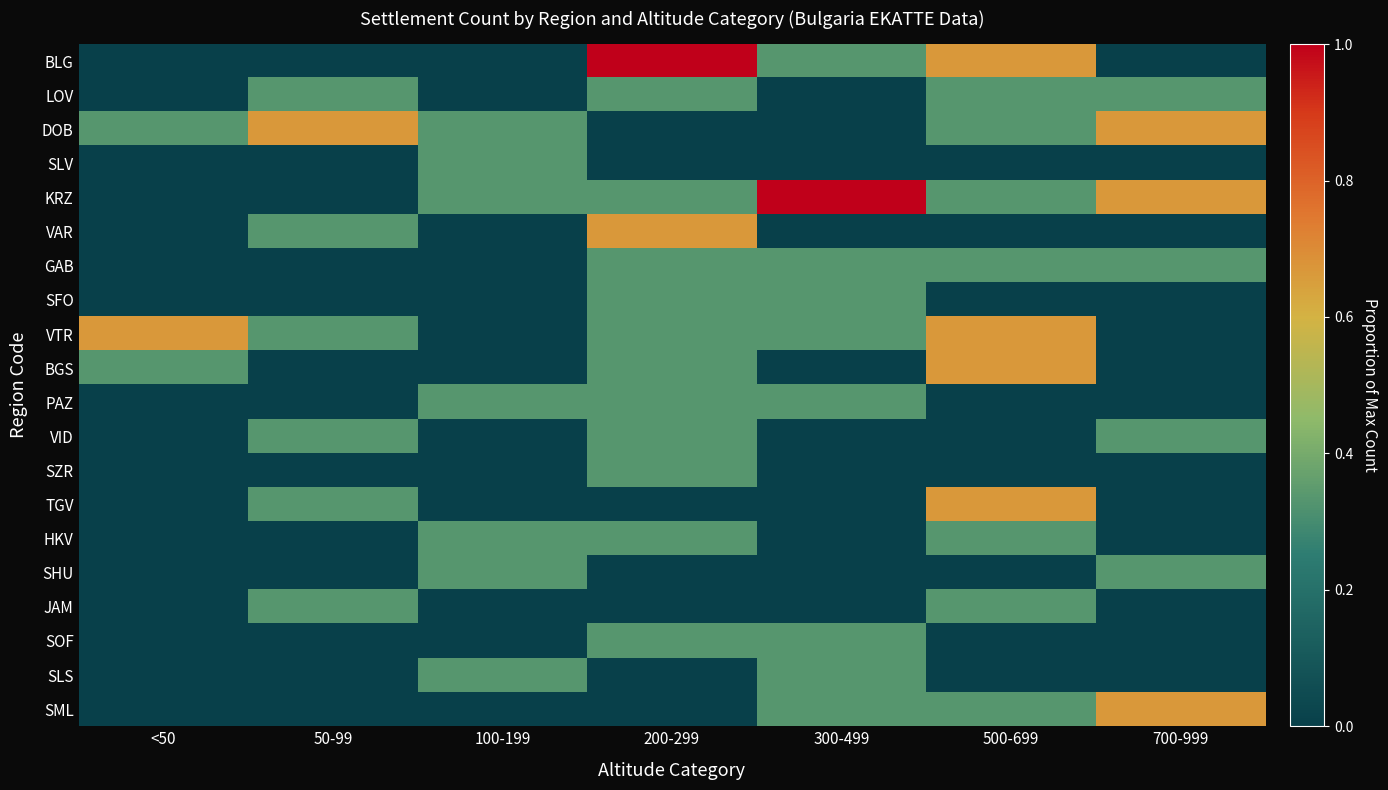

List the series in order of their peak value, highest first.

BLG, KRZ, DOB, VAR, VTR, BGS, TGV, SML, LOV, SLV, GAB, SFO, PAZ, VID, SZR, HKV, SHU, JAM, SOF, SLS